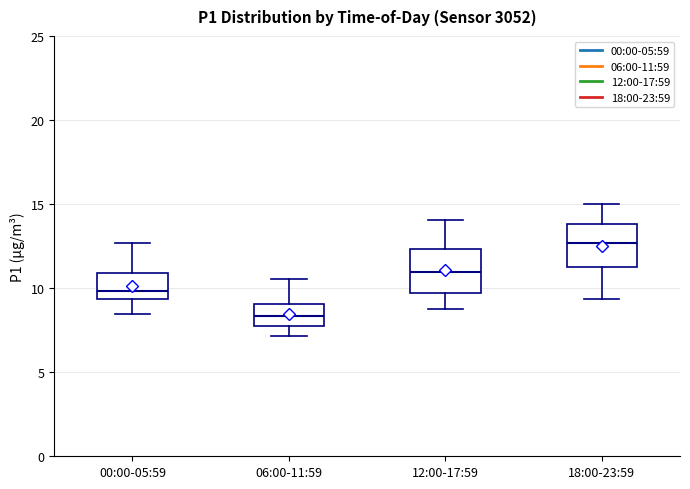

Which box's median line is the lowest?

06:00-11:59